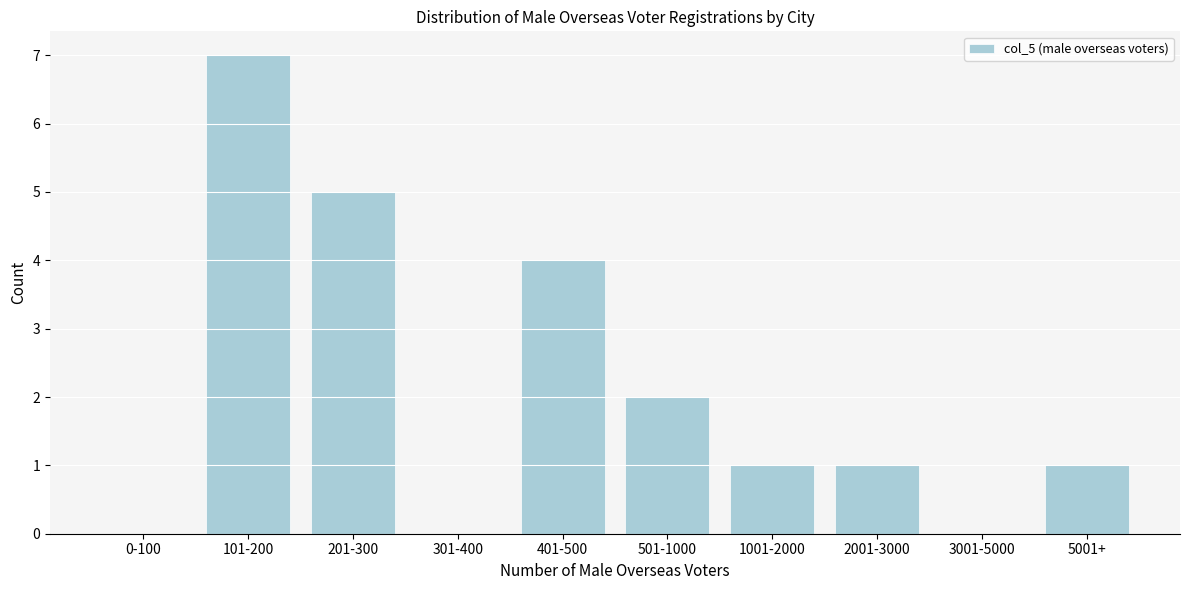

Reading left to right, what are all the values shown in this chart?

0-100=0	101-200=7	201-300=5	301-400=0	401-500=4	501-1000=2	1001-2000=1	2001-3000=1	3001-5000=0	5001+=1